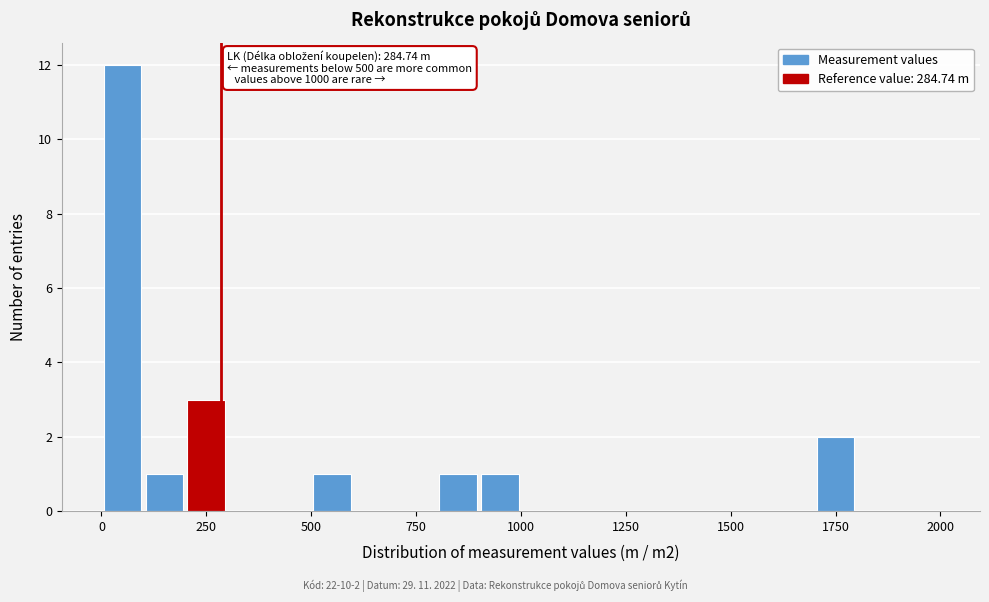

Read against the x-axis, roughly where is the centre of the tallest bar?

50